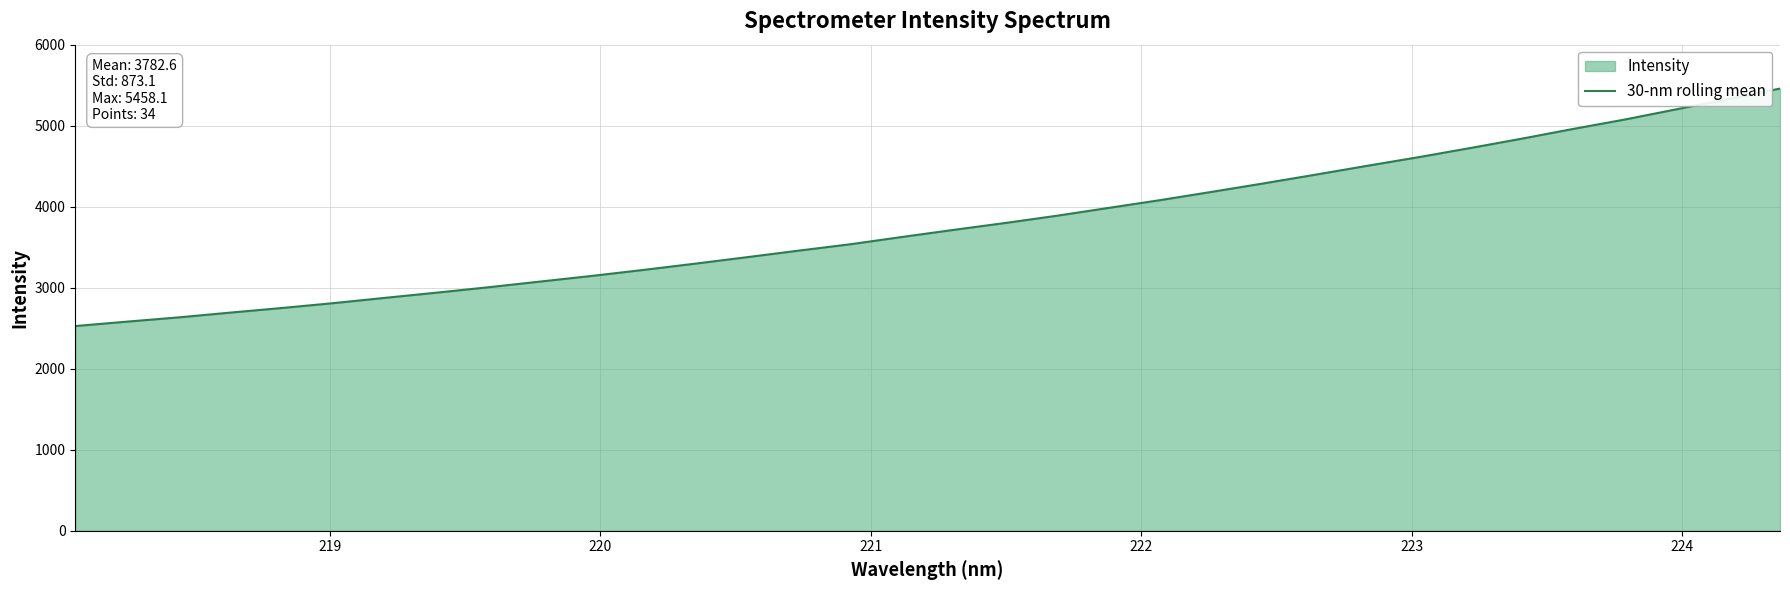

What is the difference between the maximum and minimum values?

2931.5